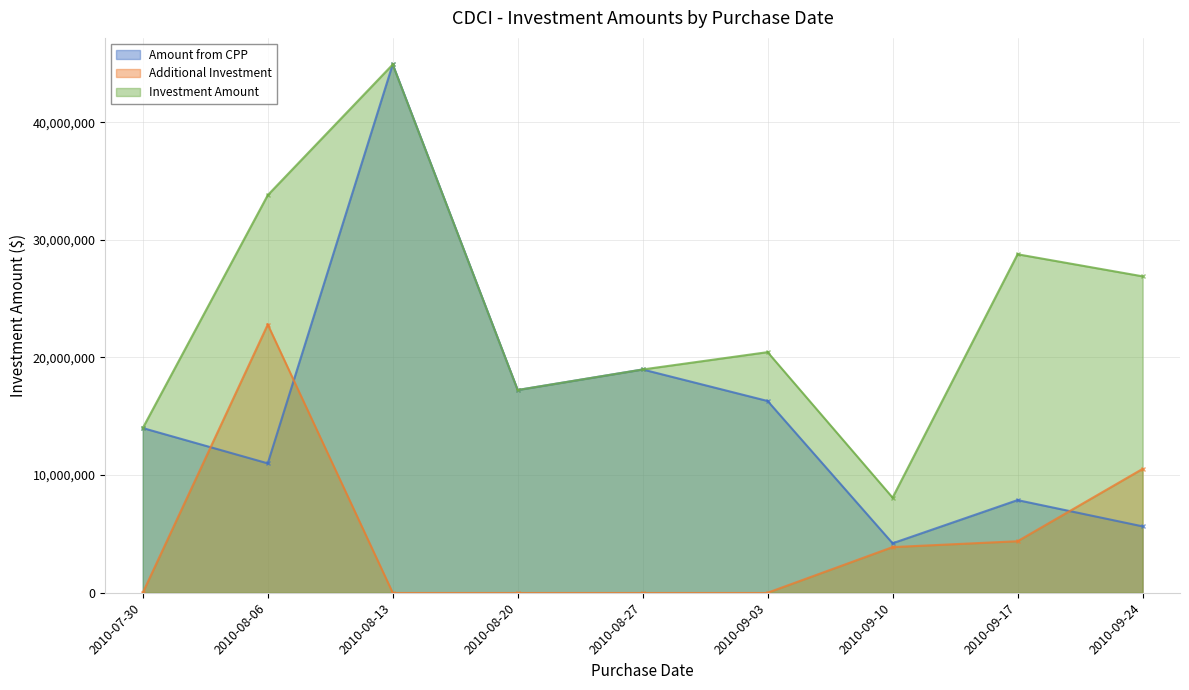

What is the label of the 8th point from the right?

2010-08-06